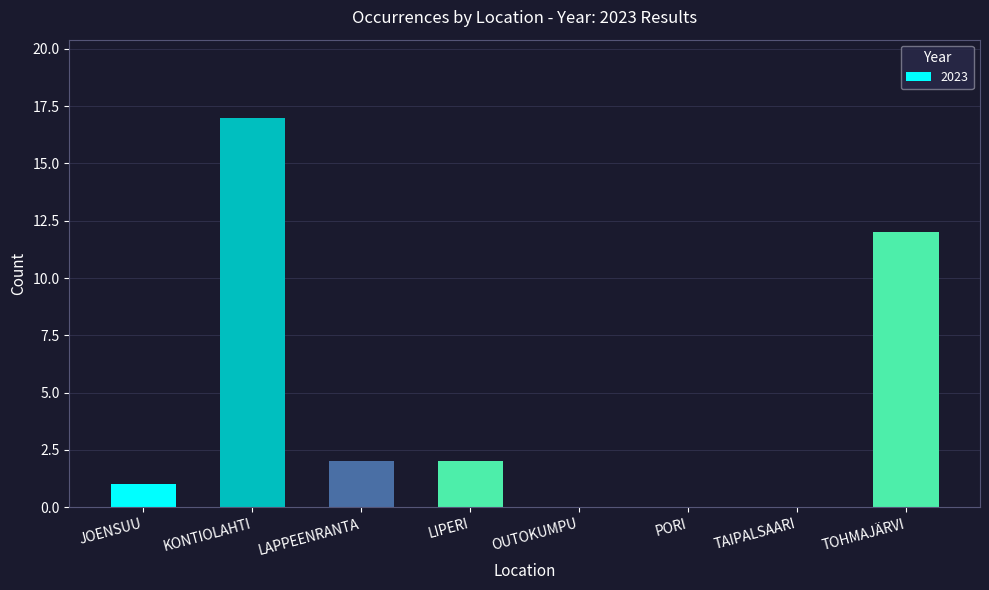

Are the bars horizontal?

No